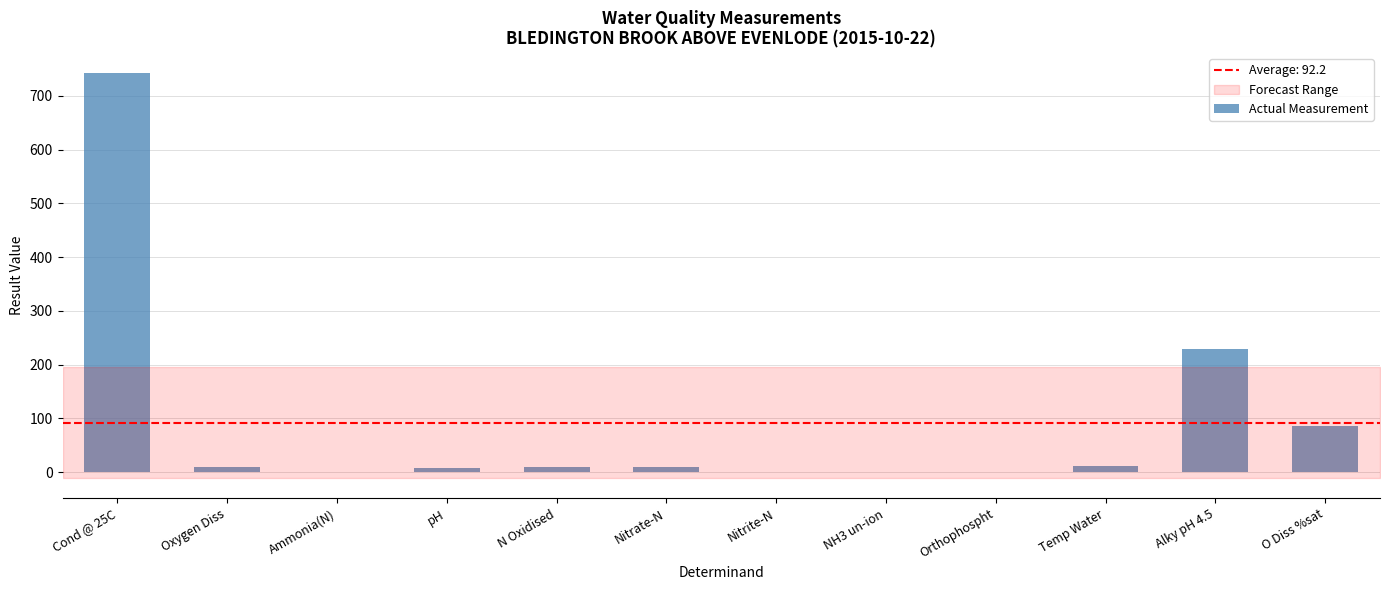

The chart shows a value of 742.0 at Cond @ 25C. True or false?

True